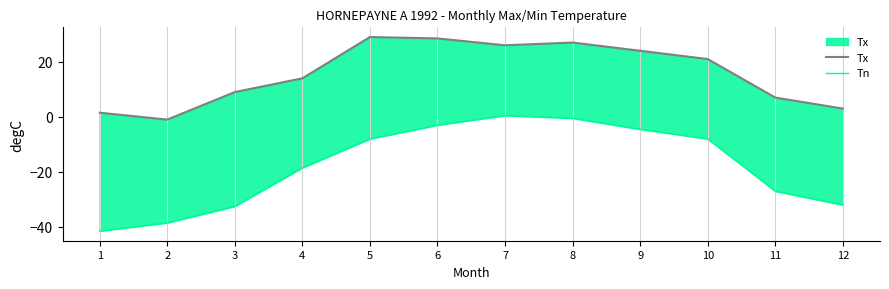

Does the chart display data point markers on the line(s)?

No